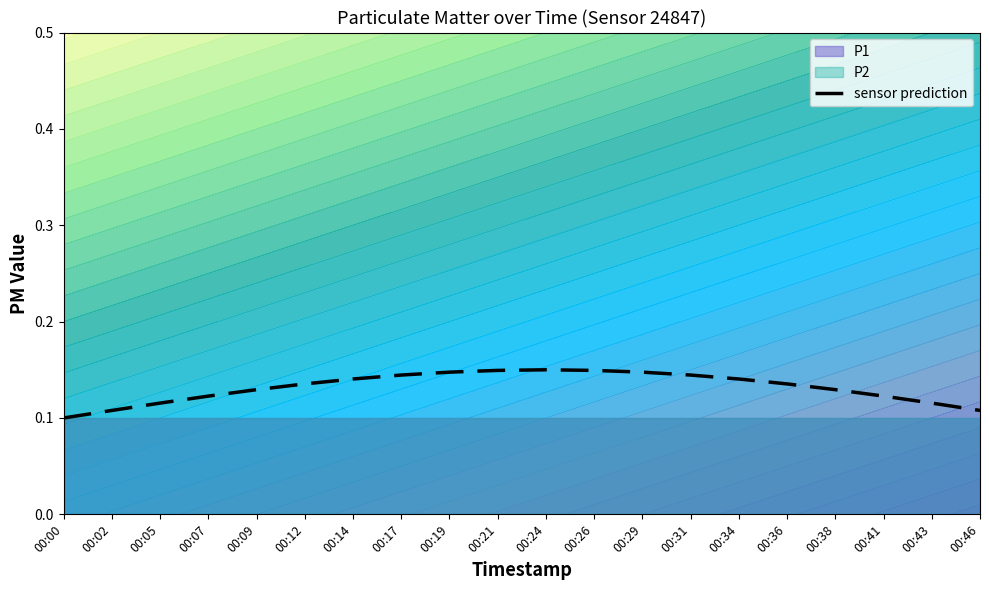

How many values are between 0 and 1?

20